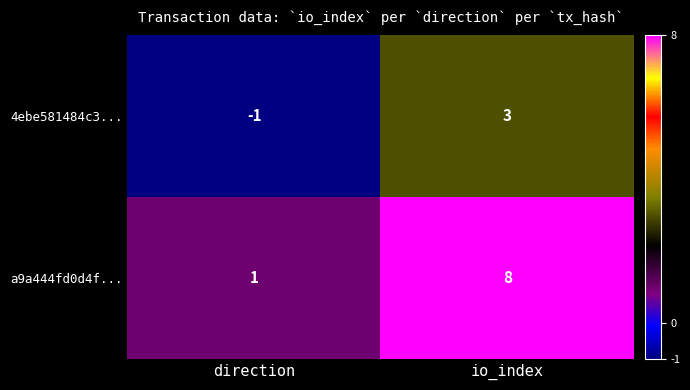

What is the approximate value of 4ebe581484c3... at io_index?

3